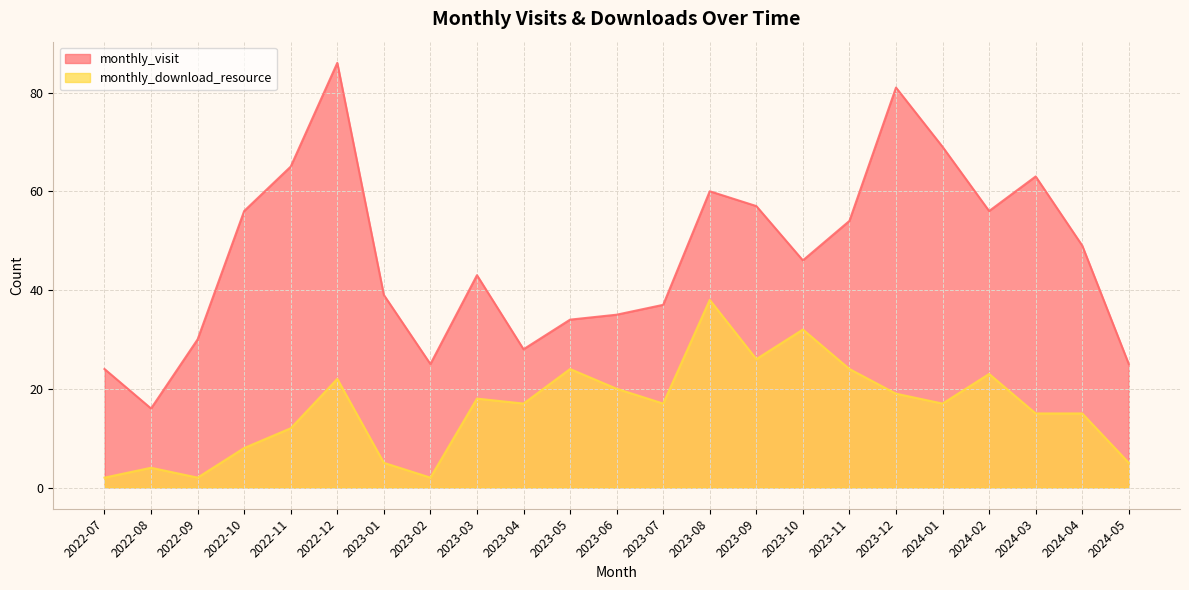

How many interior local valleys does the monthly_download_resource series have?

6